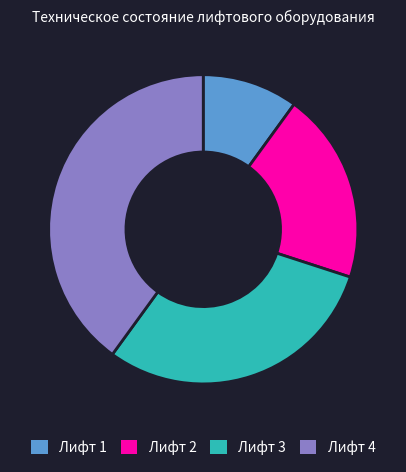

Is there a majority slice in this chart?

No